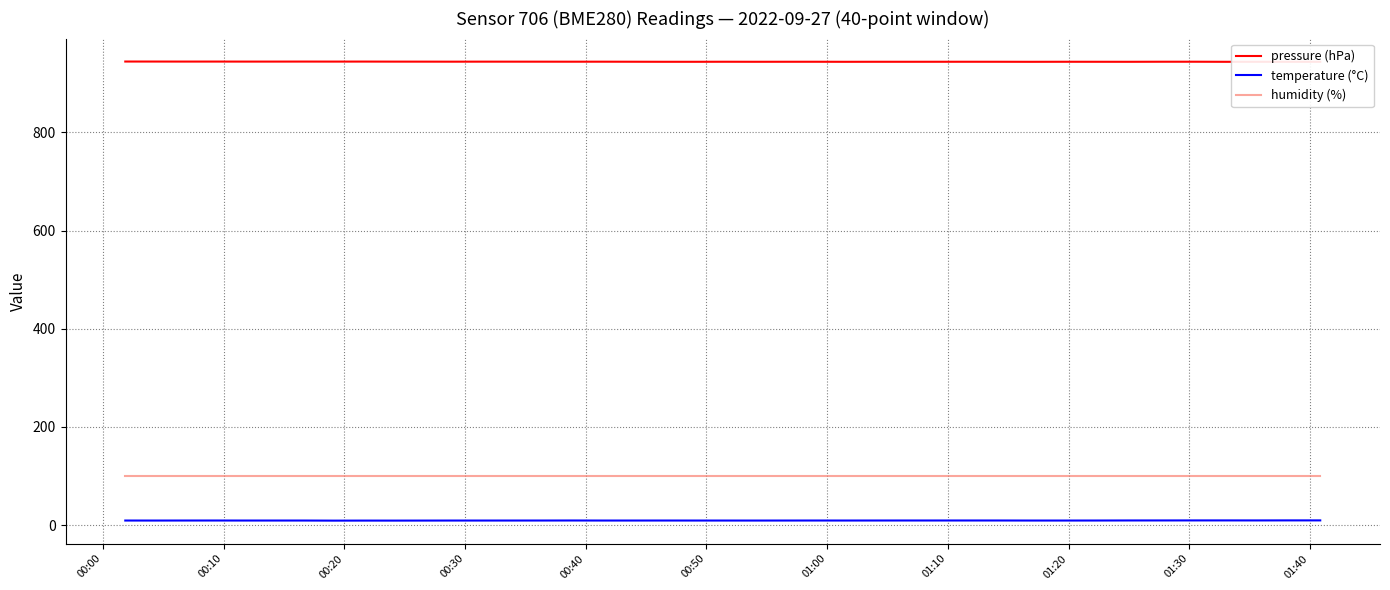

What is the greatest value displayed?

944.3